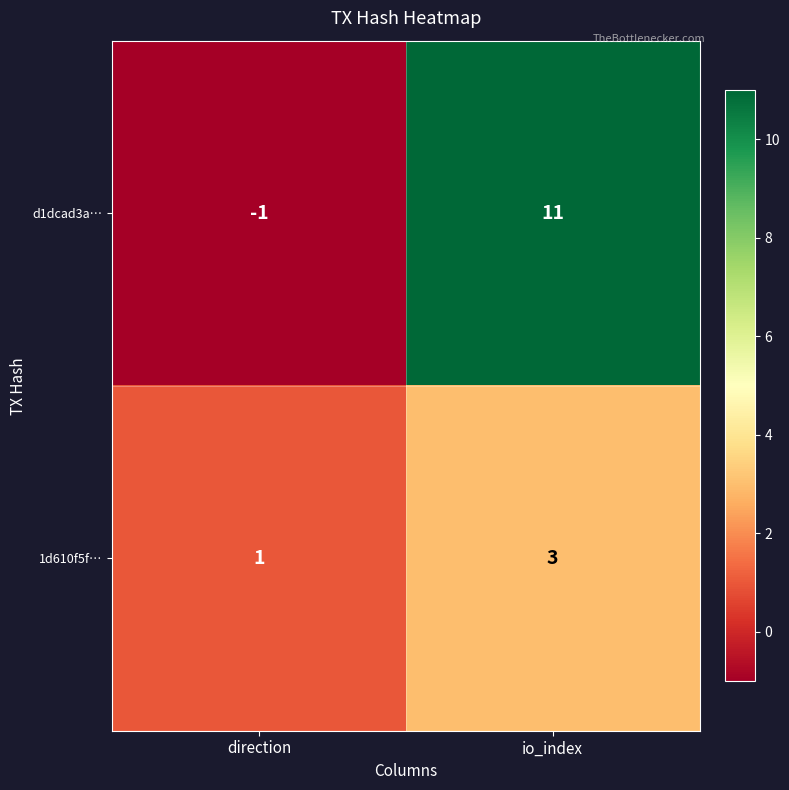

Which series has the largest range (max minus min)?

d1dcad3a…